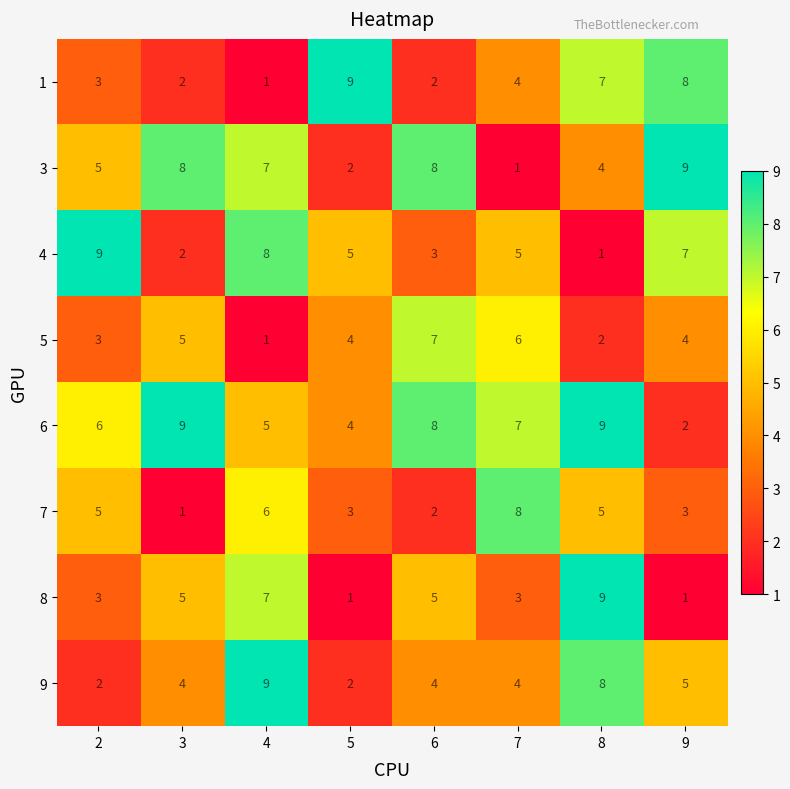

What is the sum of all 1 values?

36